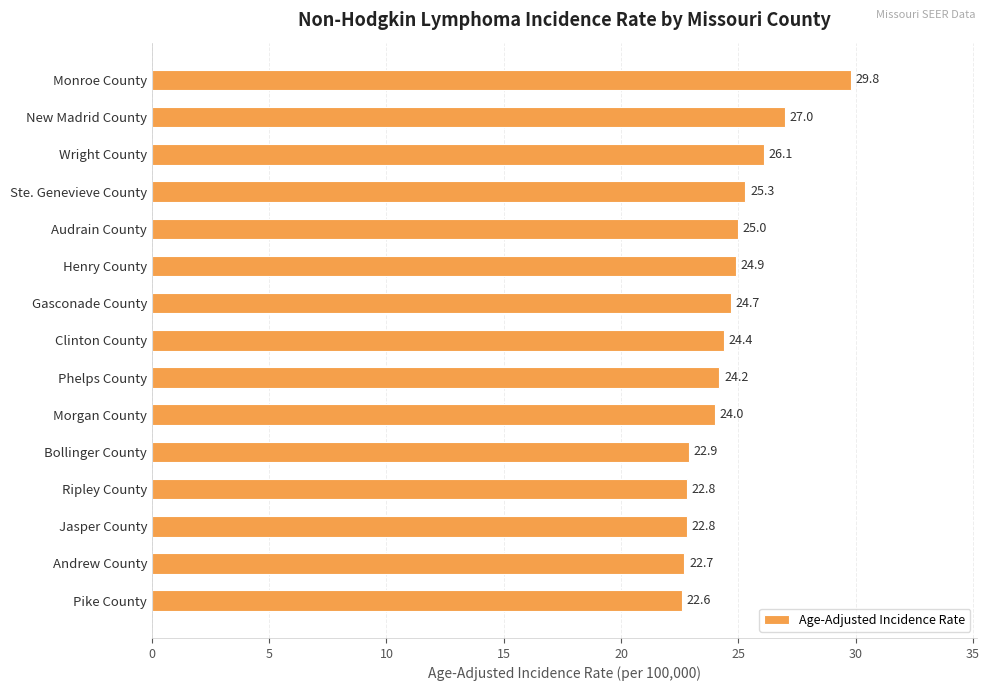

Between Bollinger County and Andrew County, which is larger?

Bollinger County